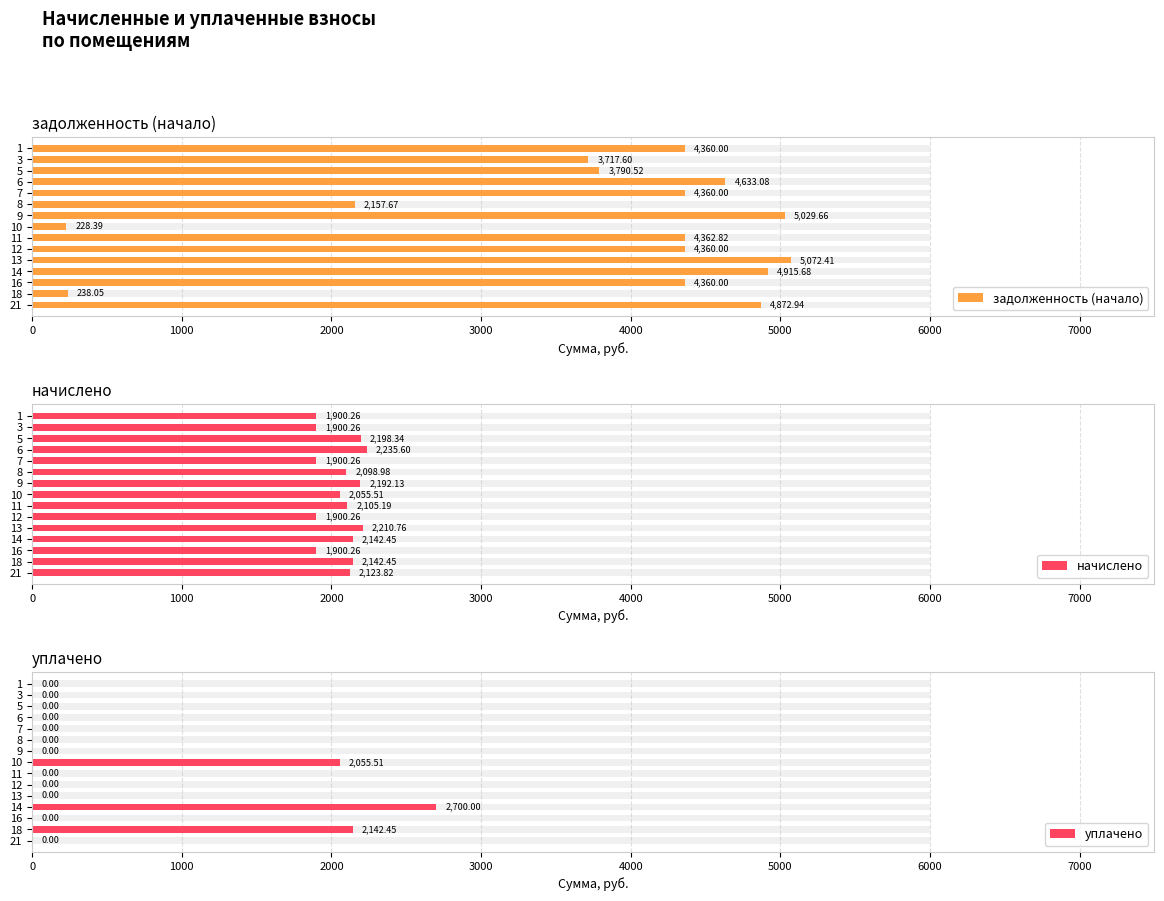

Rank the series by their maximum value, from lowest to highest.

начислено, уплачено, задолженность (начало)